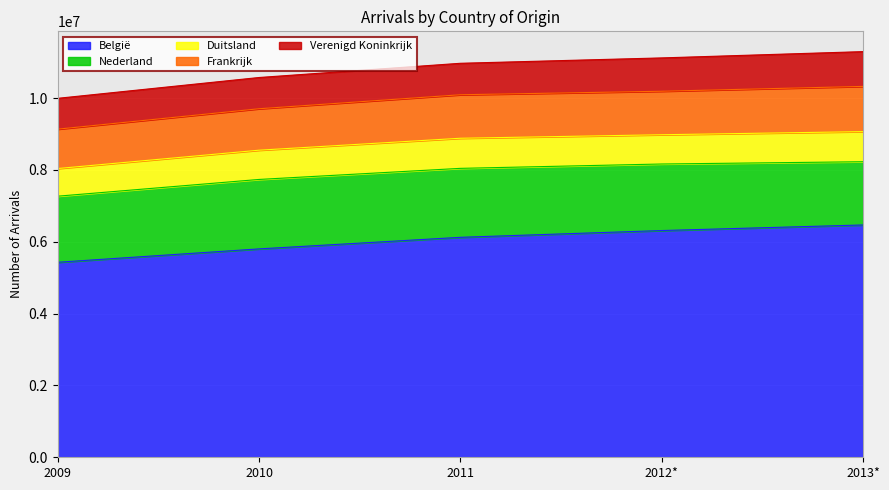

Reading right to left, list all the values displayed in this chart.

België: 2013*=6468075	2012*=6312619	2011=6123995	2010=5801632	2009=5429582
Nederland: 2013*=1760620	2012*=1852656	2011=1920003	2010=1933579	2009=1839491
Duitsland: 2013*=838320	2012*=814775	2011=838287	2010=814684	2009=769924
Frankrijk: 2013*=1258878	2012*=1211080	2011=1211281	2010=1153949	2009=1096381
Verenigd Koninkrijk: 2013*=968447	2012*=927813	2011=875831	2010=869519	2009=858258